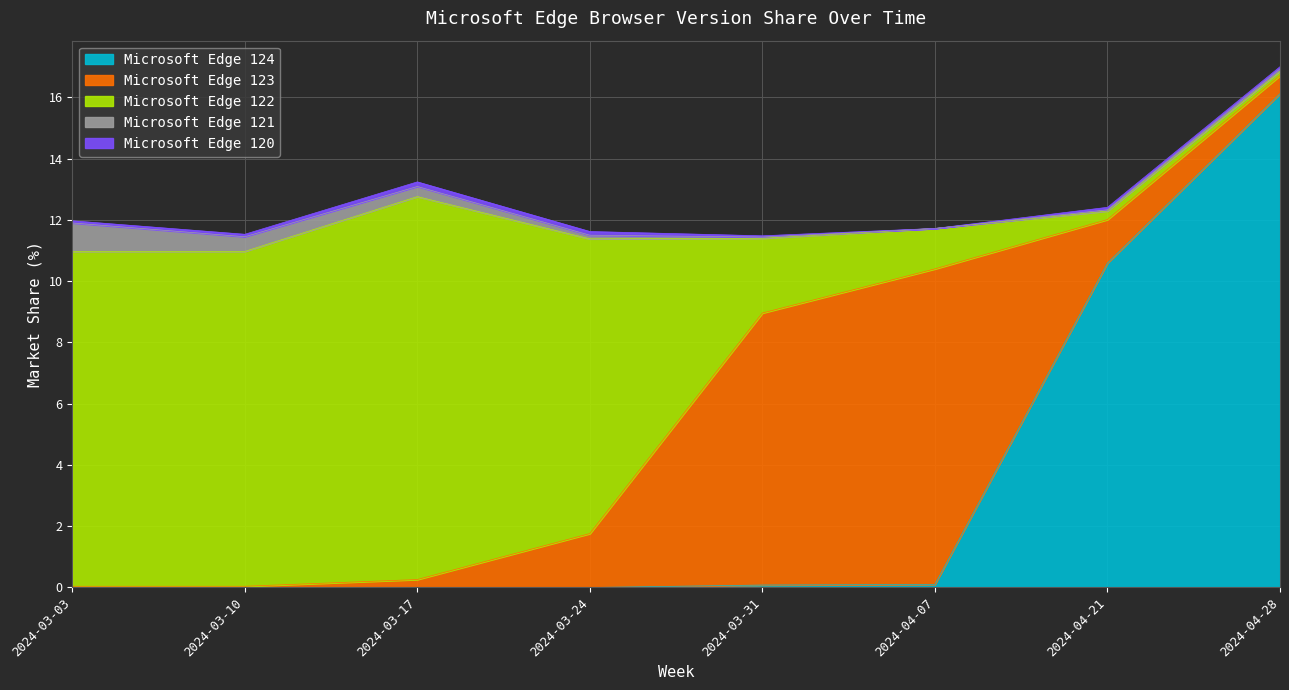

Rank the series at 2024-03-31 from highest to lowest value.

Microsoft Edge 123, Microsoft Edge 122, Microsoft Edge 124, Microsoft Edge 121, Microsoft Edge 120